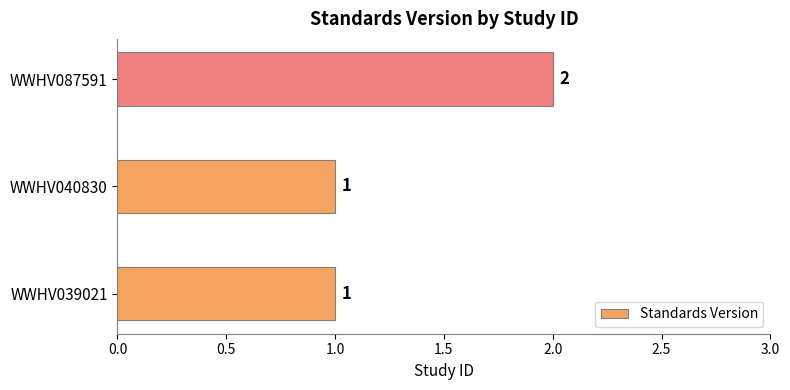

What is the sum of the values at WWHV087591 and WWHV040830?

3